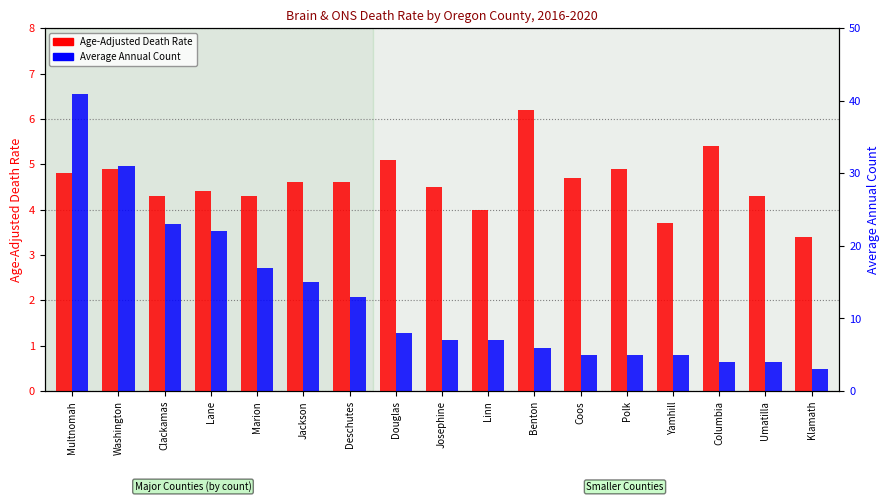

At Marion, list the series in order from smallest to largest.

Average Annual Count (scaled), Age-Adjusted Death Rate